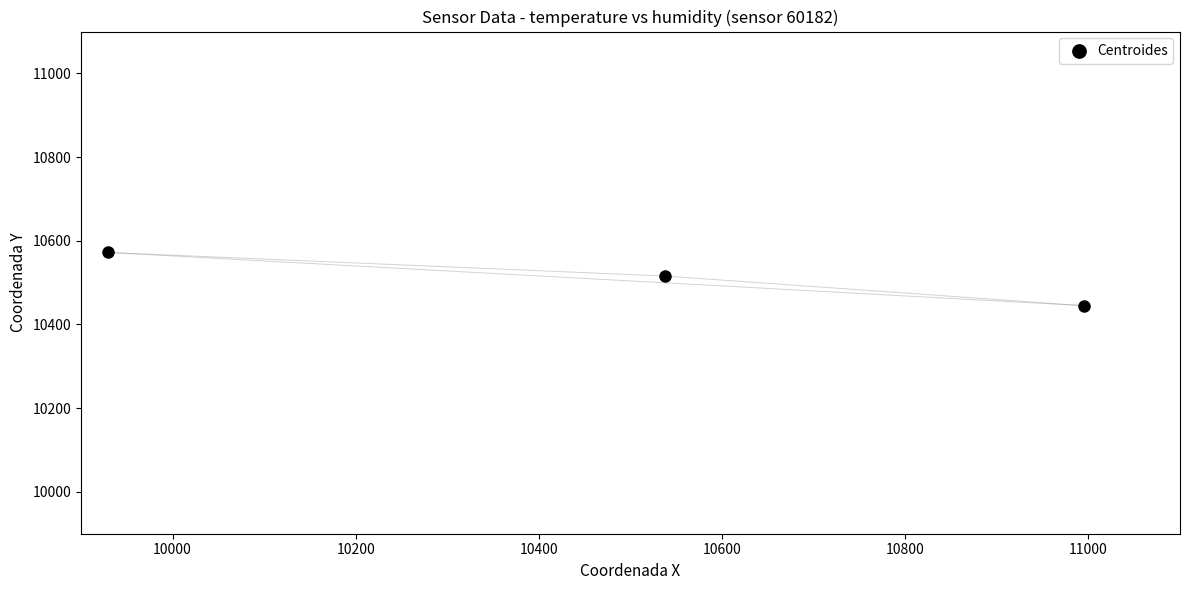

What is the range of Y values (max minus min)?

127.2